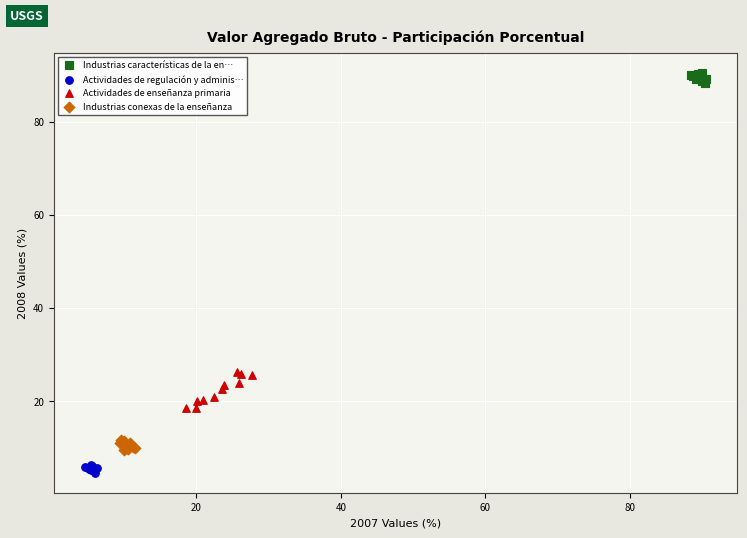

Which series contains the highest Y value?

Industrias características de la en…